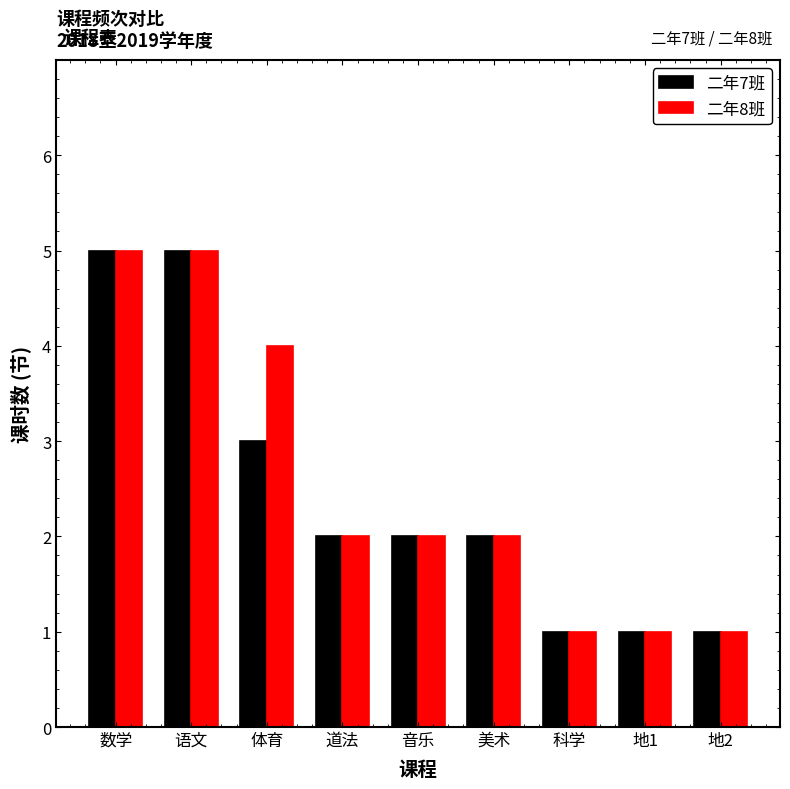

Is it true that 二年7班 equals 0 at 地1?

False